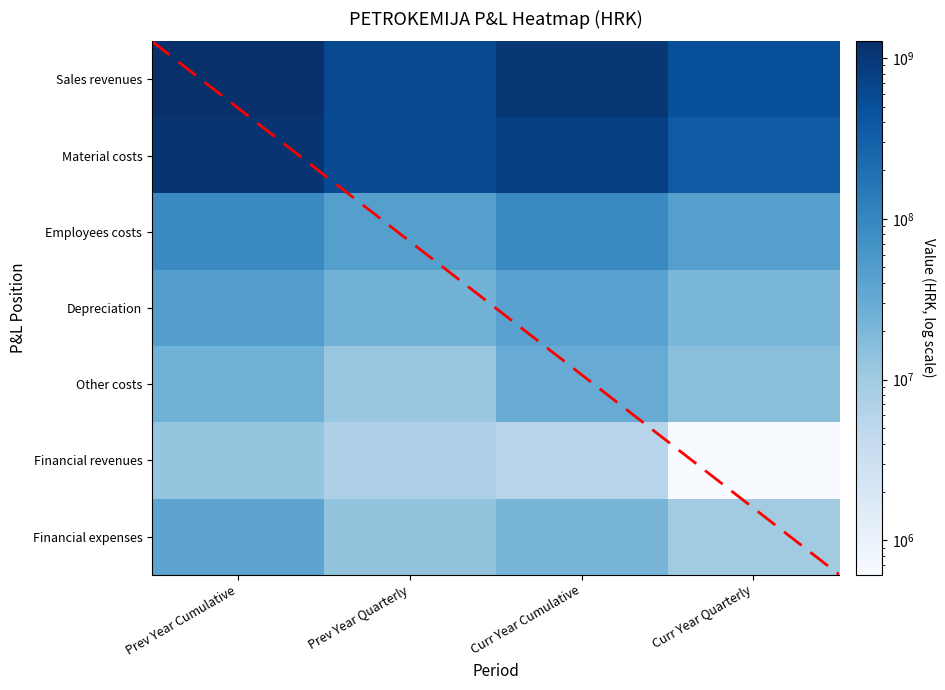

Reading left to right, list all the values displayed in this chart.

Sales revenues: Prev Year Cumulative=1271751140	Prev Year Quarterly=589797941	Curr Year Cumulative=1020381105	Curr Year Quarterly=502122525
Material costs: Prev Year Cumulative=1108364540	Prev Year Quarterly=598547831	Curr Year Cumulative=803862945	Curr Year Quarterly=370603446
Employees costs: Prev Year Cumulative=91552827	Prev Year Quarterly=46027008	Curr Year Cumulative=91293116	Curr Year Quarterly=45781167
Depreciation: Prev Year Cumulative=46690482	Prev Year Quarterly=23419426	Curr Year Cumulative=41869204	Curr Year Quarterly=20295306
Other costs: Prev Year Cumulative=25473921	Prev Year Quarterly=11624466	Curr Year Cumulative=29691968	Curr Year Quarterly=15372850
Financial revenues: Prev Year Cumulative=12698352	Prev Year Quarterly=7287578	Curr Year Cumulative=5863436	Curr Year Quarterly=611387
Financial expenses: Prev Year Cumulative=38246803	Prev Year Quarterly=13020187	Curr Year Cumulative=21322511	Curr Year Quarterly=9649063